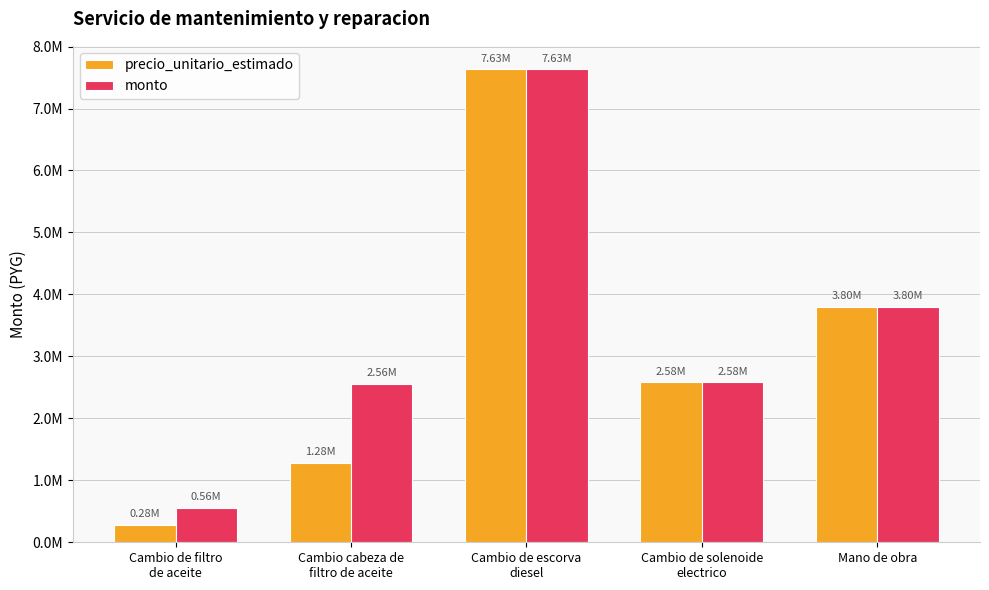

At how many categories does at least one series exceed 1678672?

4